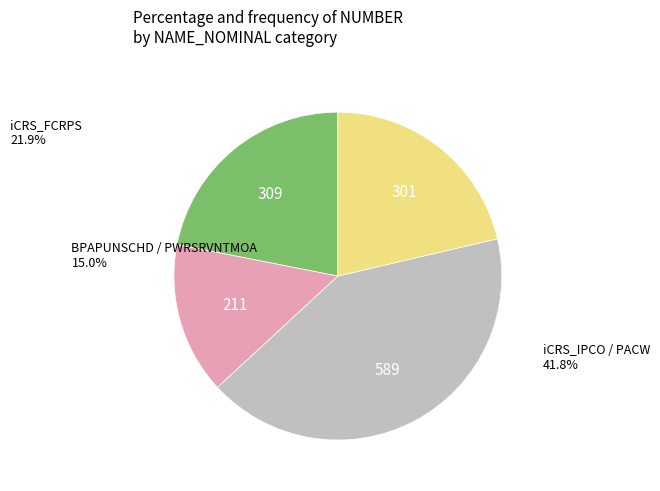

Does any single category account for the majority?

No